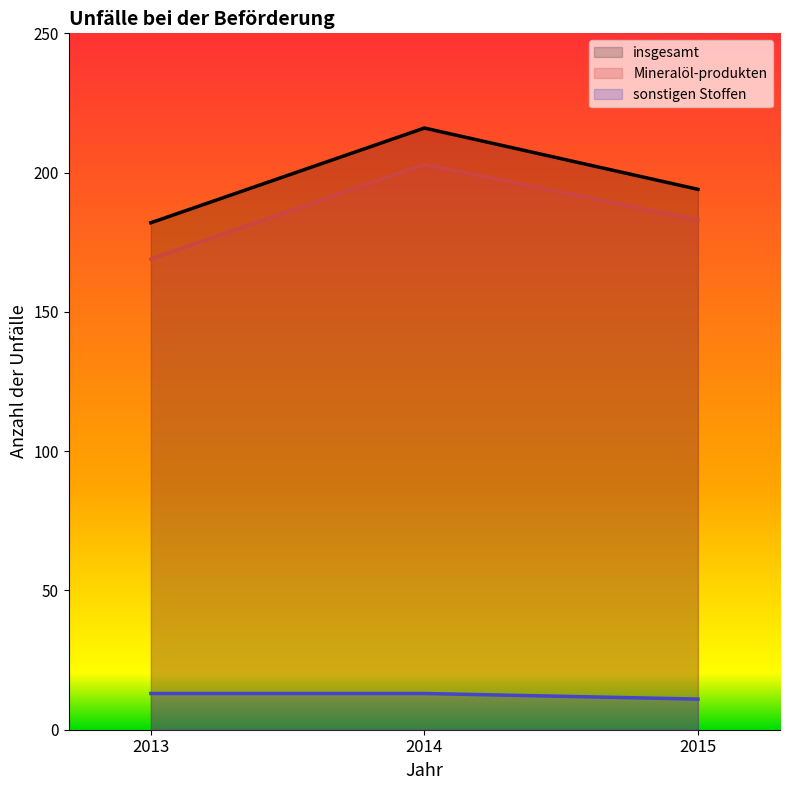

What is the difference between the maximum and minimum values in the Mineralöl-produkten series?

34